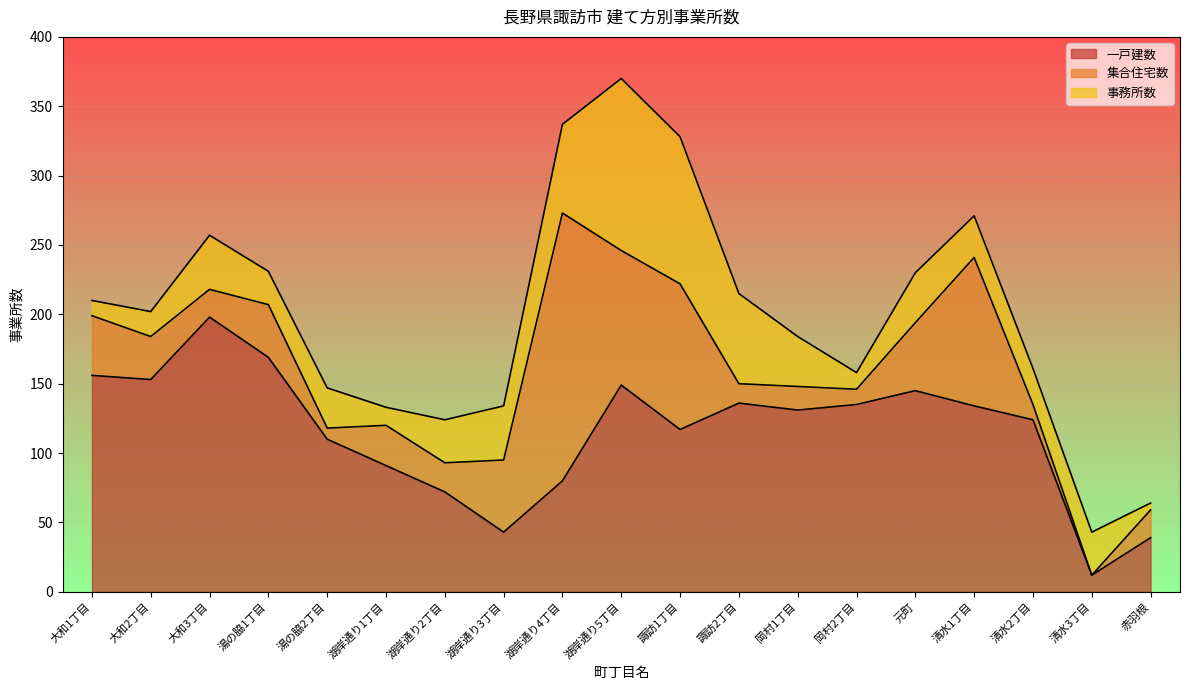

What is the total value across all series at 湖岸通り1丁目?

133